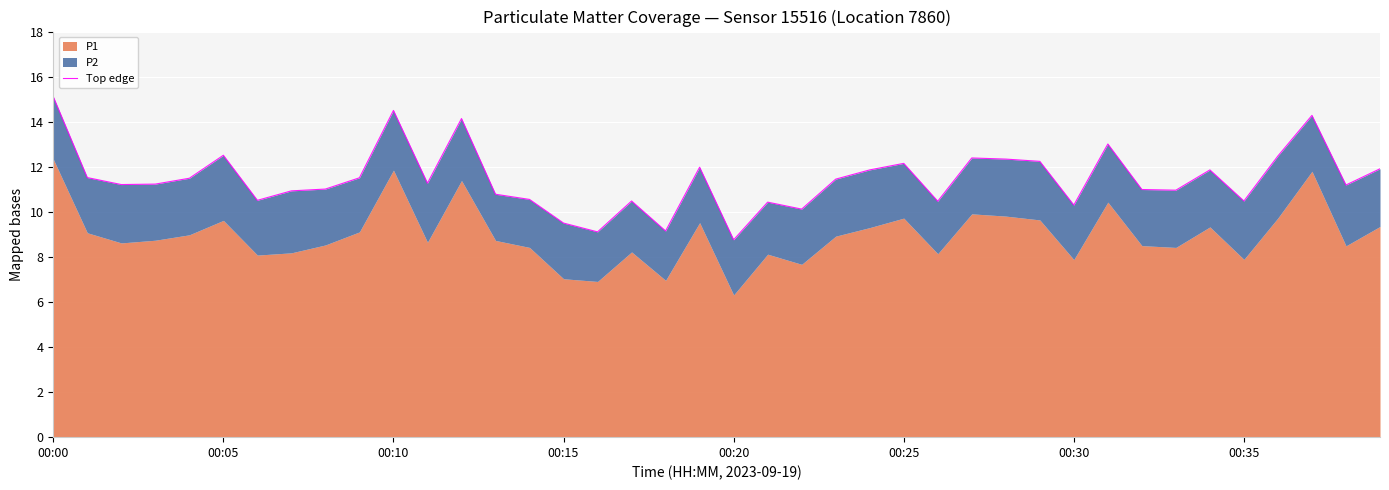

What is the difference between the second highest and minimum values?

5.7